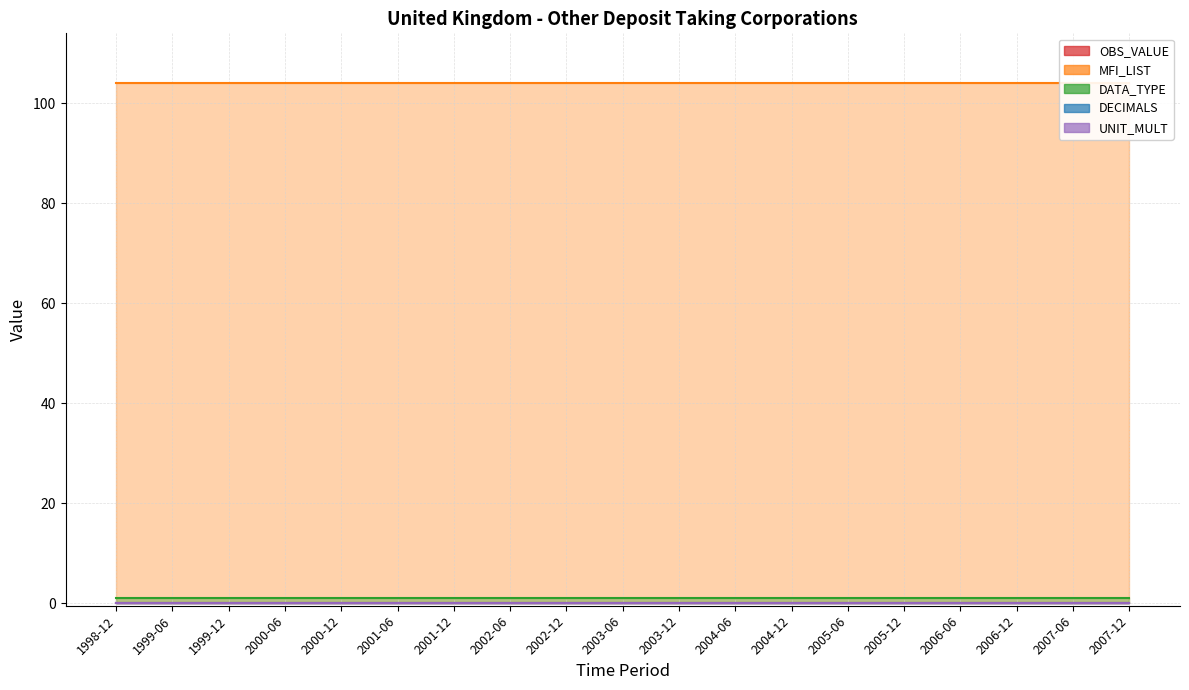

Which category has the highest value across all series?

1998-12